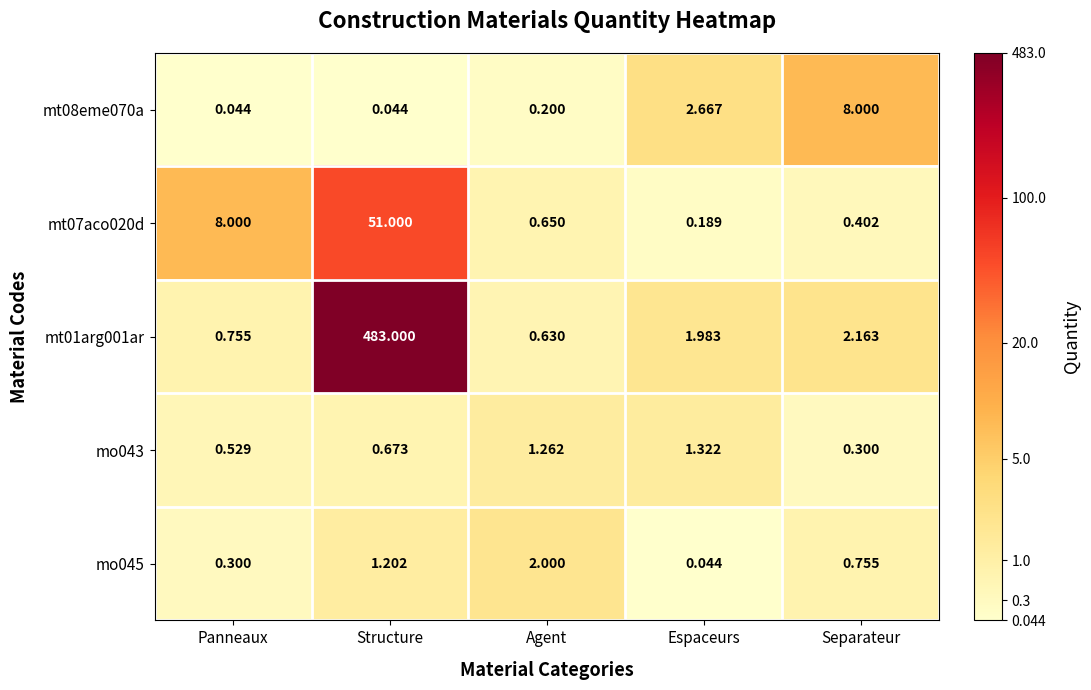

Is the value of mt07aco020d at Espaceurs greater than the value of mt08eme070a at Agent?

No